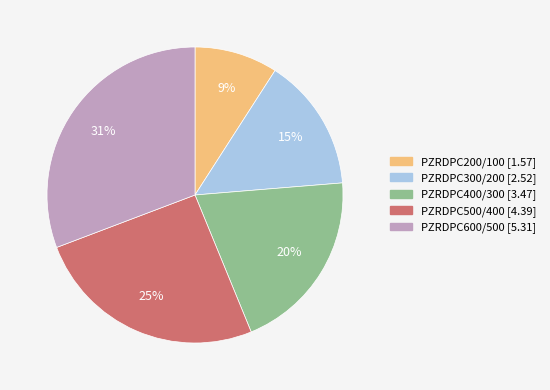

Combined, do PZRDPC600/500 and PZRDPC400/300 account for over 50%?

Yes